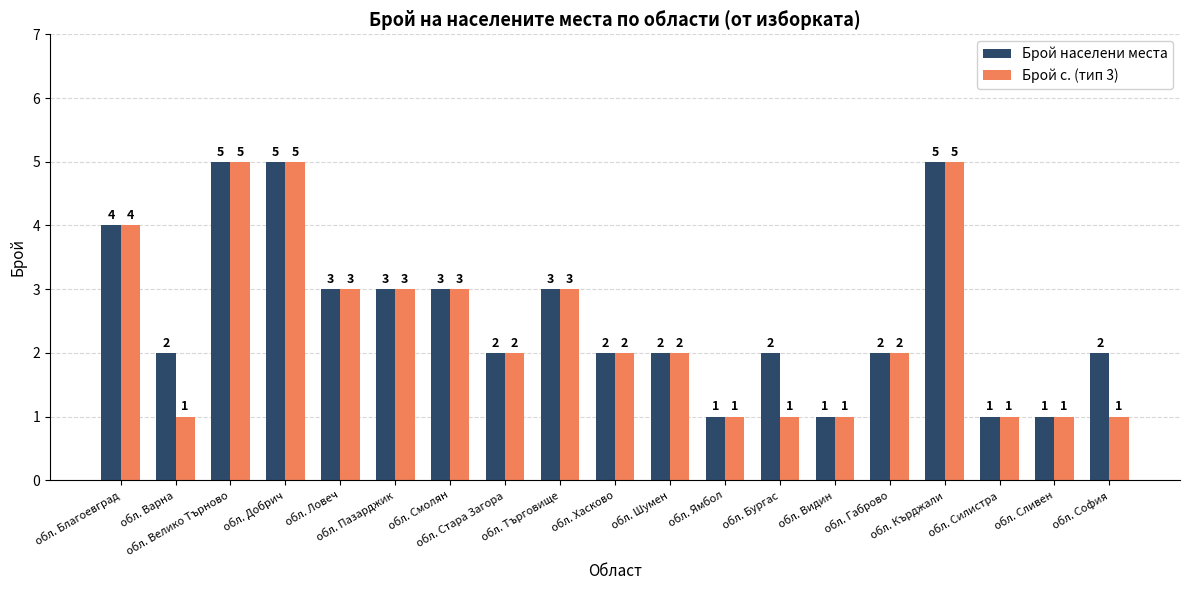

What is the minimum value shown in the chart?

1